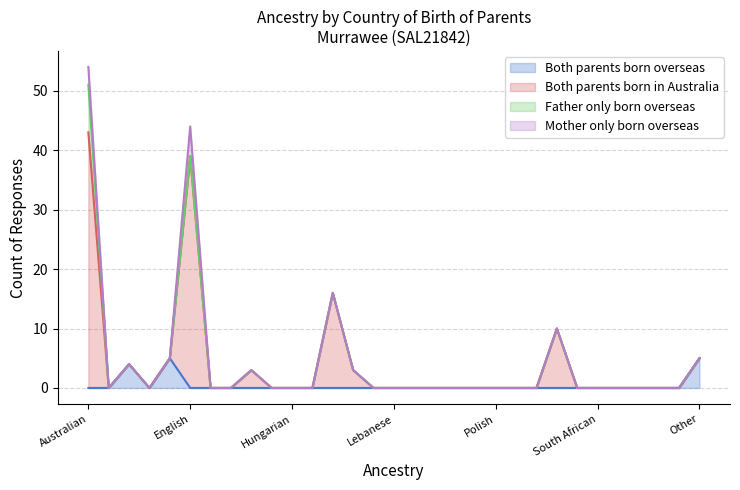

Which category has the lowest value in the Both parents born in Australia series?

Australian Aboriginal